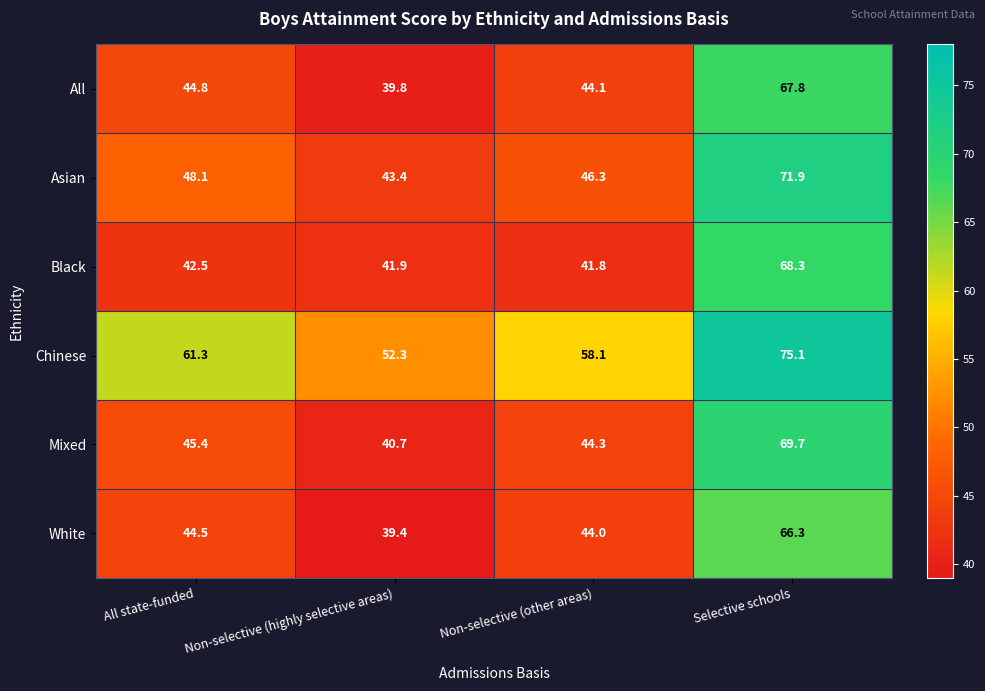

True or false: Chinese has a value of 61.3 at All state-funded.

True